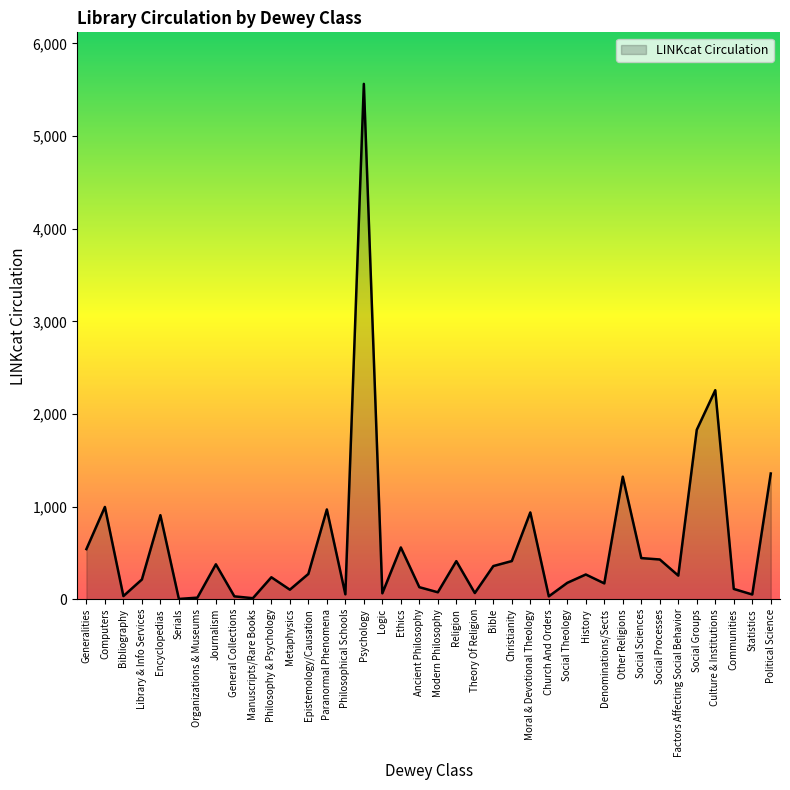

Is it true that the value at Psychology is 3770?

False